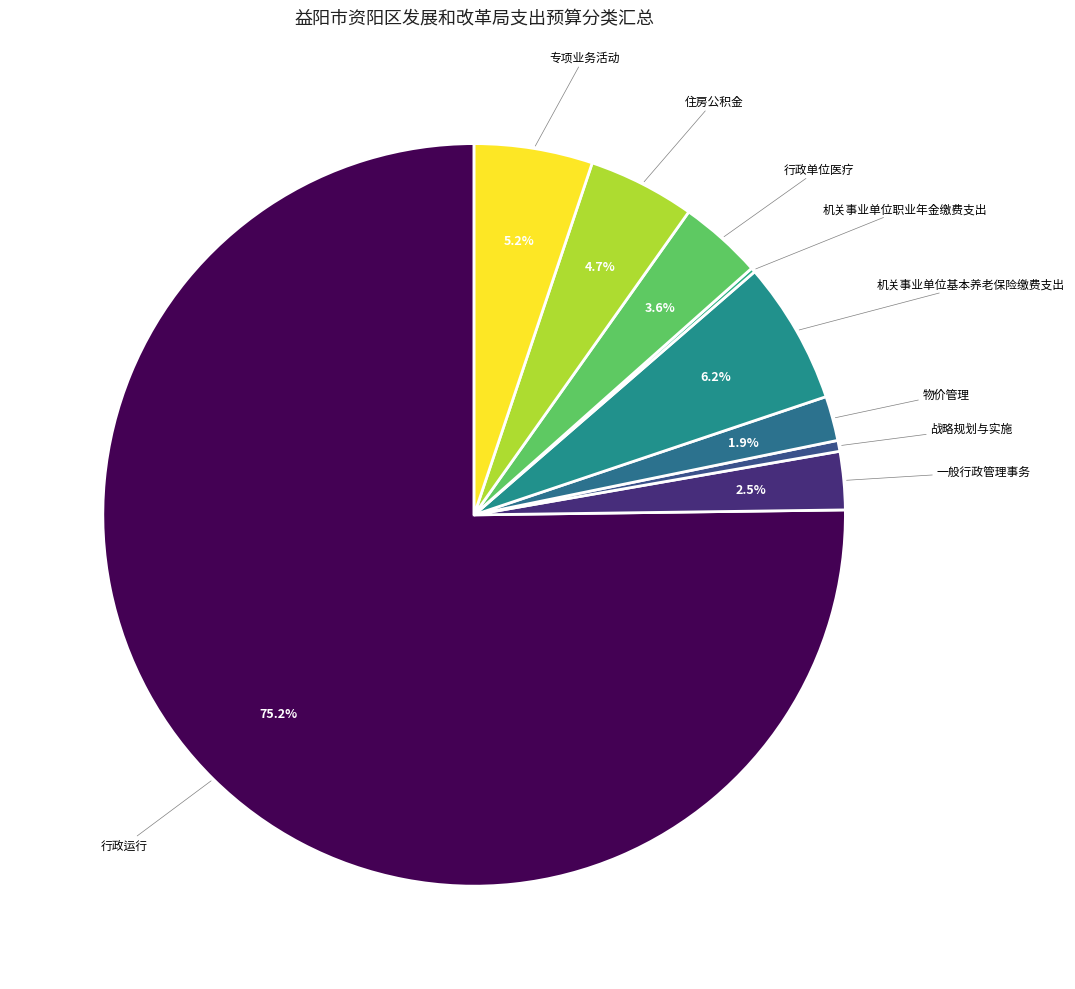

The 机关事业单位基本养老保险缴费支出 slice represents 6% of the pie. True or false?

True